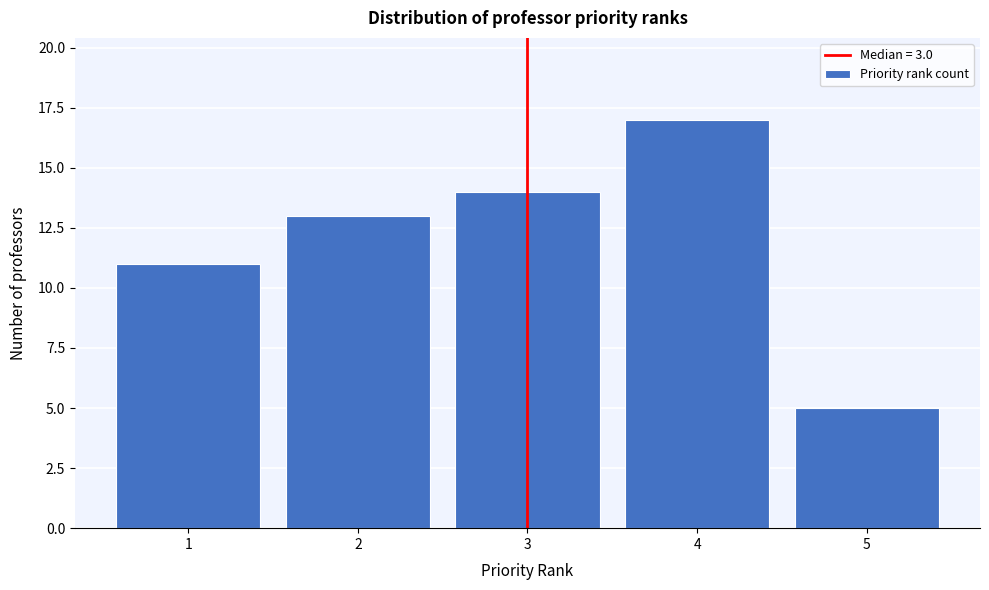

Reading left to right, list every bar in this chart as the range it spans on the x-axis followed by its height. The values are not printed on the chart, so give them approximately, as read against the axis.

0.5 to 1.5: 11
1.5 to 2.5: 13
2.5 to 3.5: 14
3.5 to 4.5: 17
4.5 to 5.5: 5